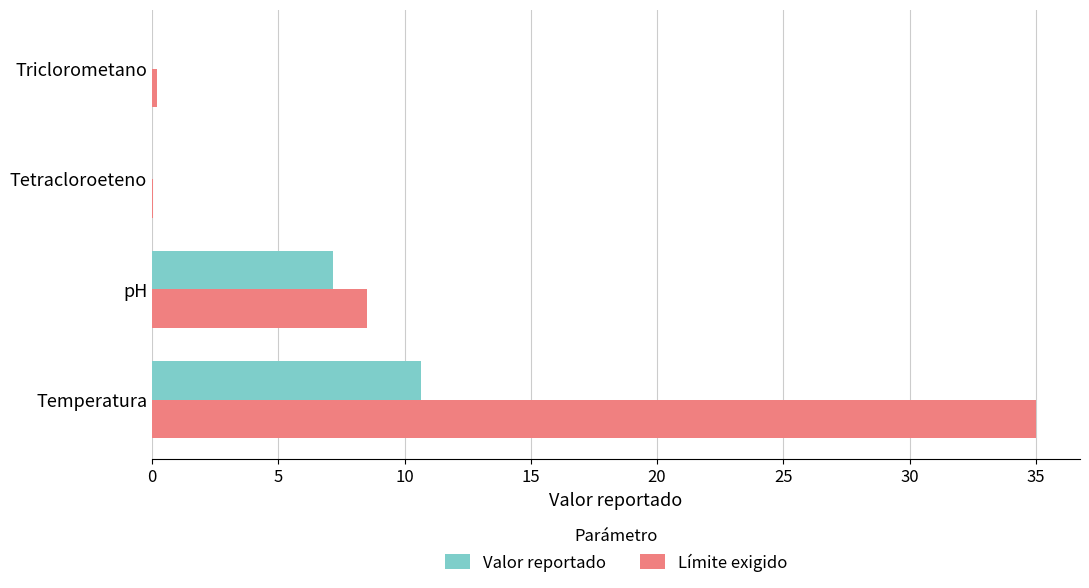

What is the sum of all Límite exigido values?

43.7